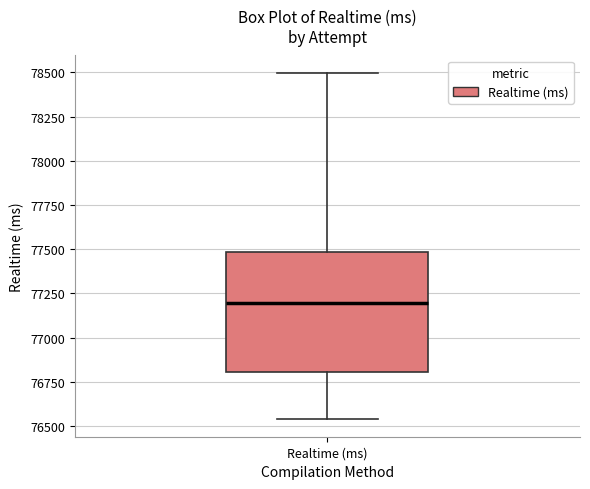

Transcribe this box plot: give where the median line is, the range the box spans, and where the two whiskers end, as read against the y-axis. The values are not printed on the chart, so give them approximately, as read against the axis.

median 77200, box 76800 to 77500, whiskers 76550 to 78500